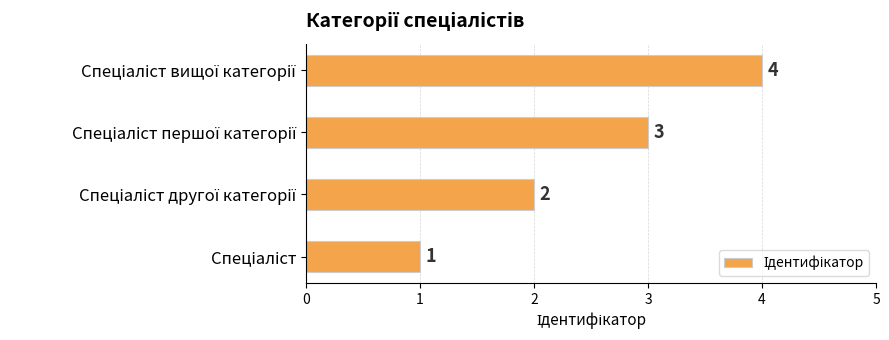

What is the maximum value shown in the chart?

4